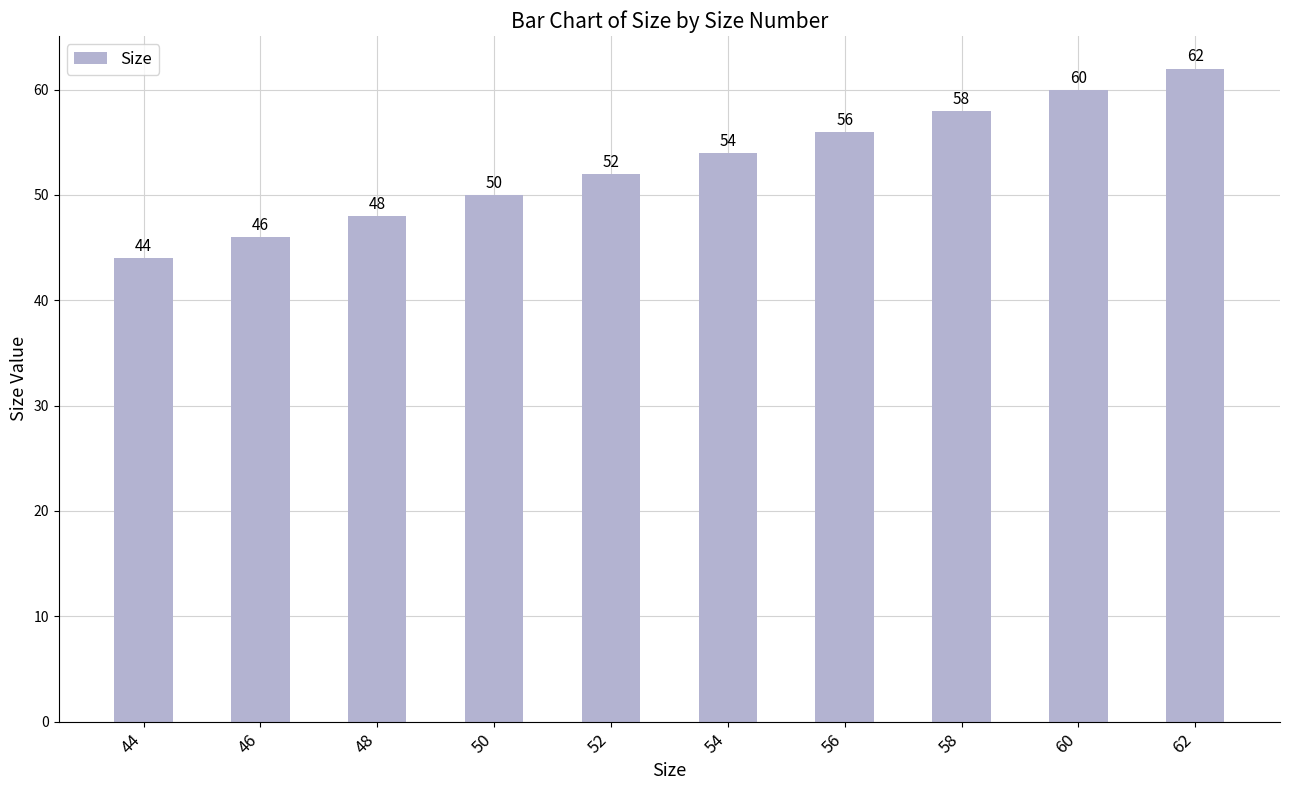

Which has a higher value, 44 or 50?

50